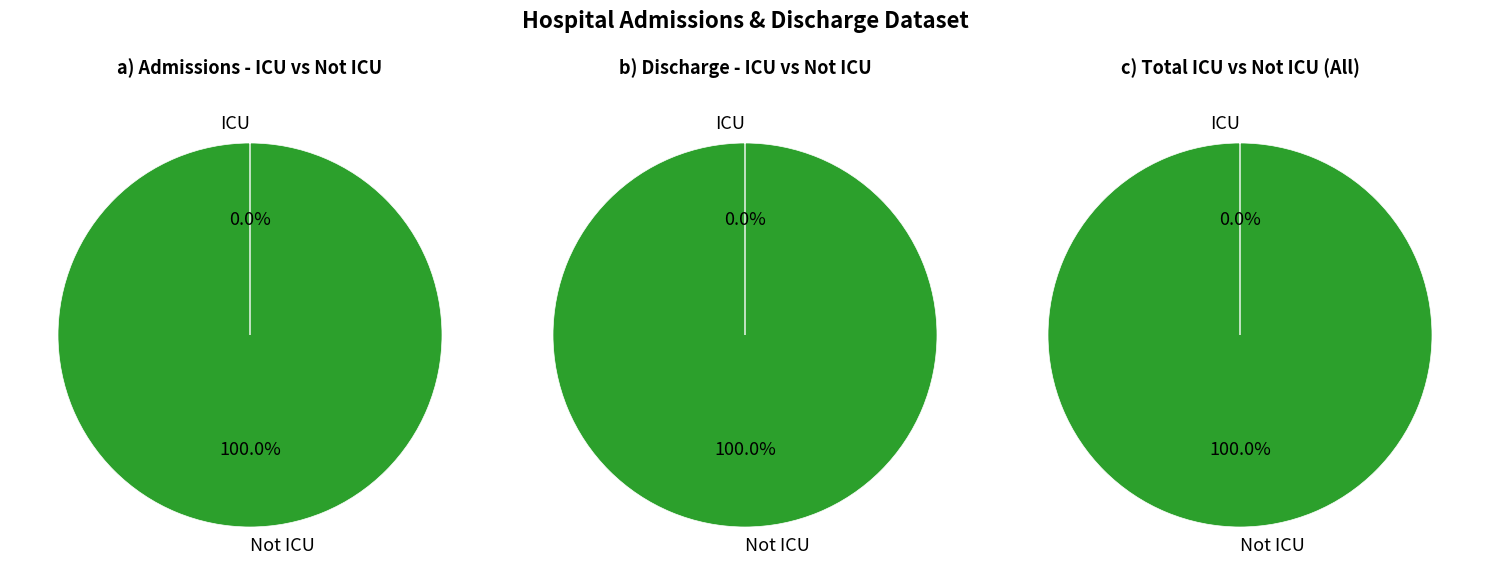

Is it true that ICU Admissions is 0% of the pie?

True